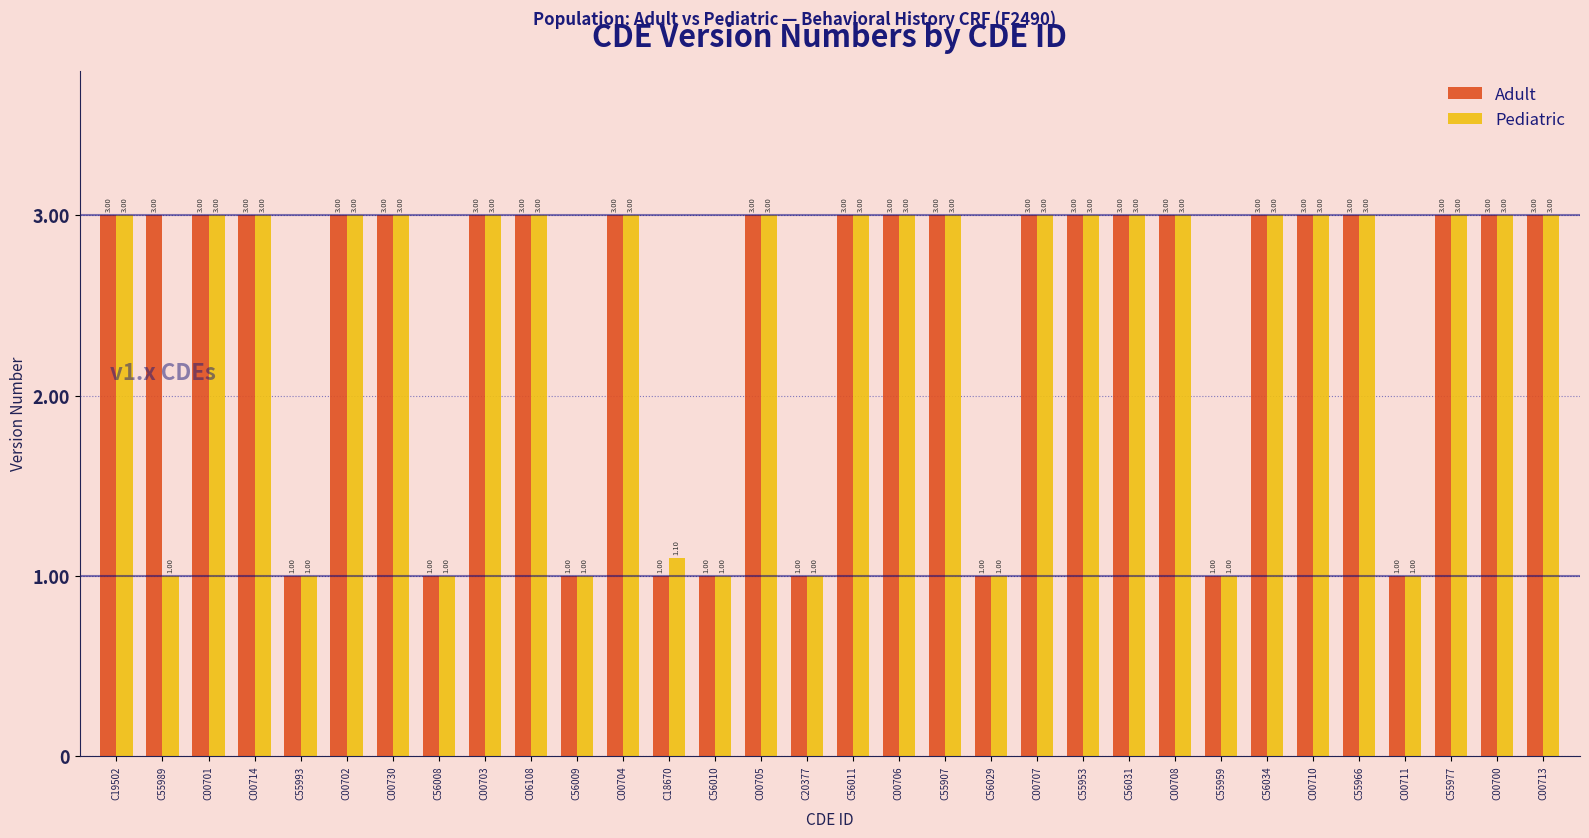

Is the value of Adult at C00713 greater than the value of Pediatric at C20377?

Yes